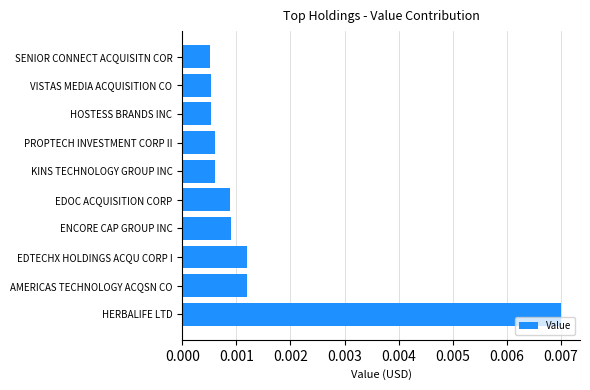

At which category does the chart reach its peak across all series?

HERBALIFE LTD